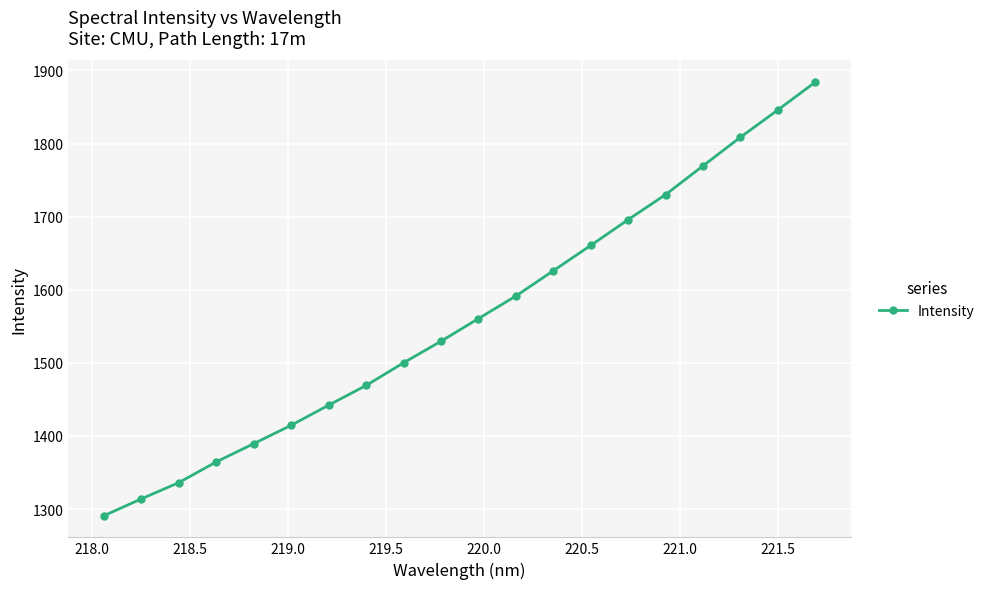

What is the maximum value shown in the chart?

1884.0